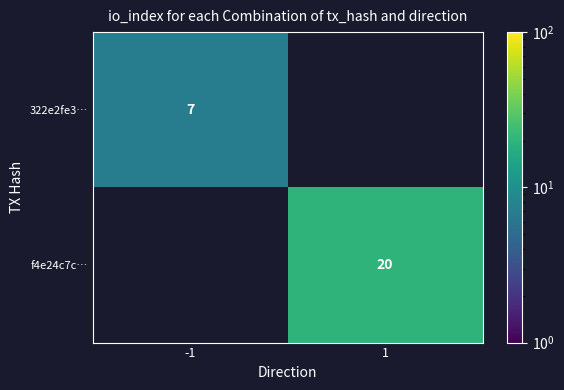

The f4e24c7c… series shows 30 at 1. True or false?

False